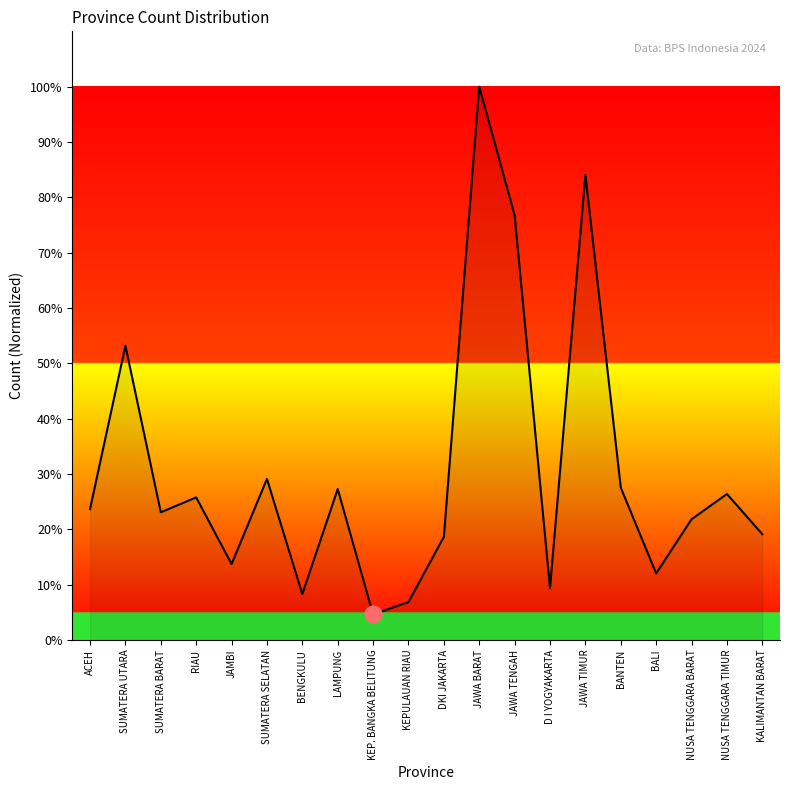

At which category does the chart reach its peak across all series?

JAWA BARAT